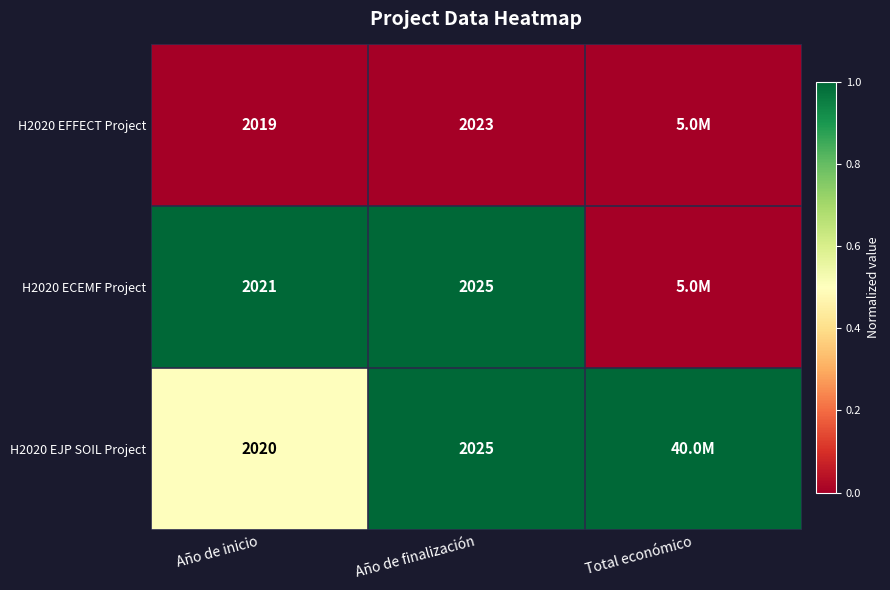

Is the value of H2020 EJP SOIL Project at Año de finalización greater than the value of H2020 EFFECT Project at Año de finalización?

Yes